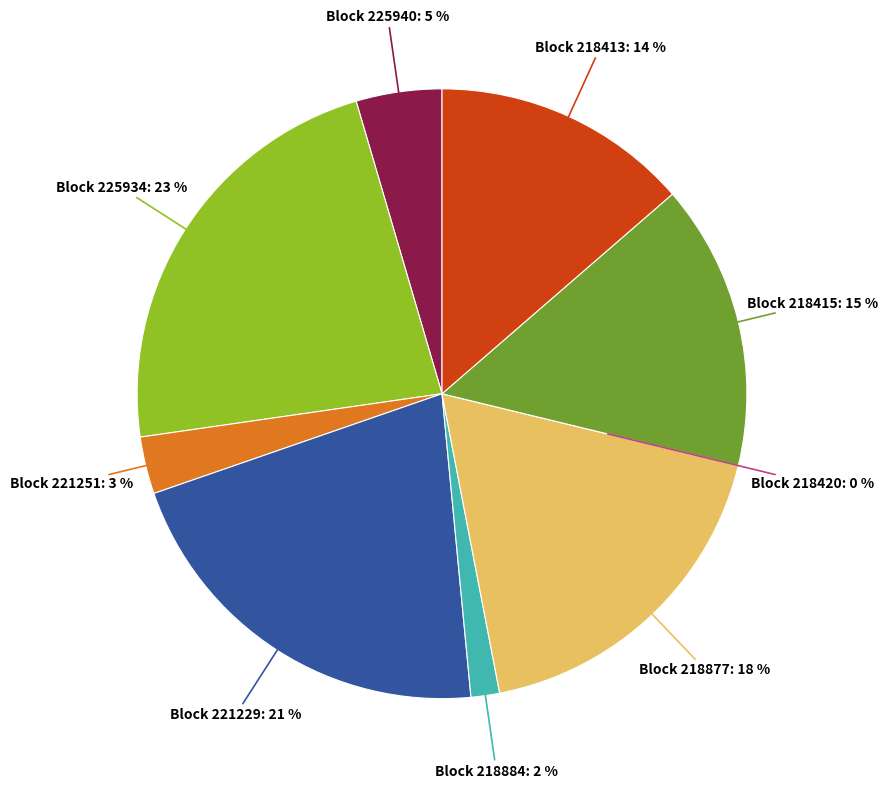

True or false: 218877 accounts for 18% of the total.

True